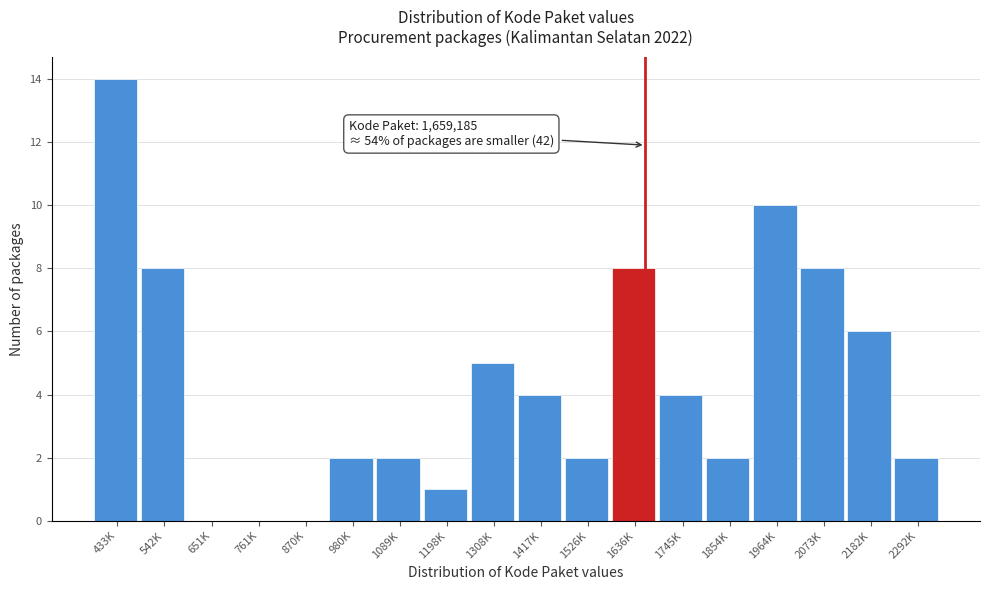

Reading left to right, transcribe all the data shown in this chart.

433K=14	542K=8	651K=0	761K=0	870K=0	980K=2	1089K=2	1198K=1	1308K=5	1417K=4	1526K=2	1636K=8	1745K=4	1854K=2	1964K=10	2073K=8	2182K=6	2292K=2